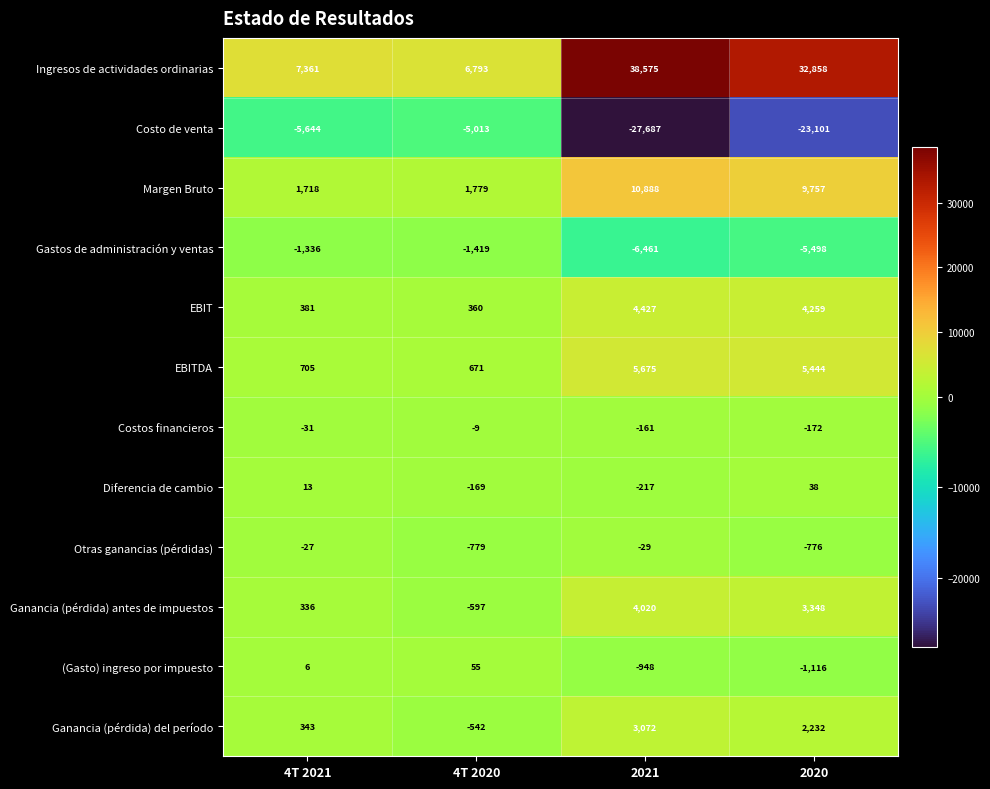

Which series has the largest range (max minus min)?

Ingresos de actividades ordinarias